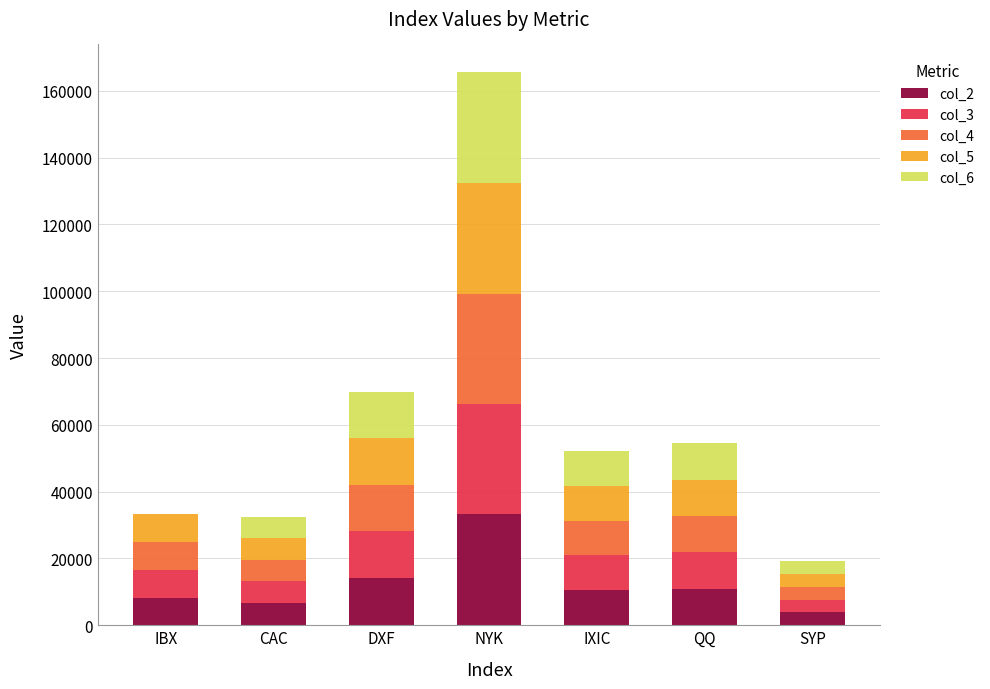

What is the sum of the col_3 values at IBX and SYP?

12224.7